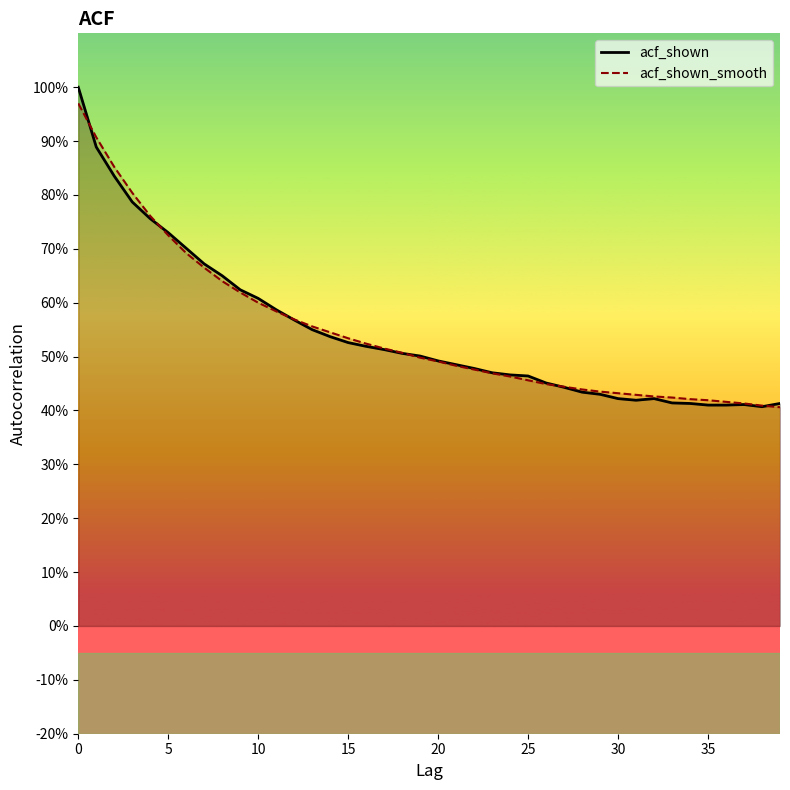

What is the maximum value for acf_shown?

1.0